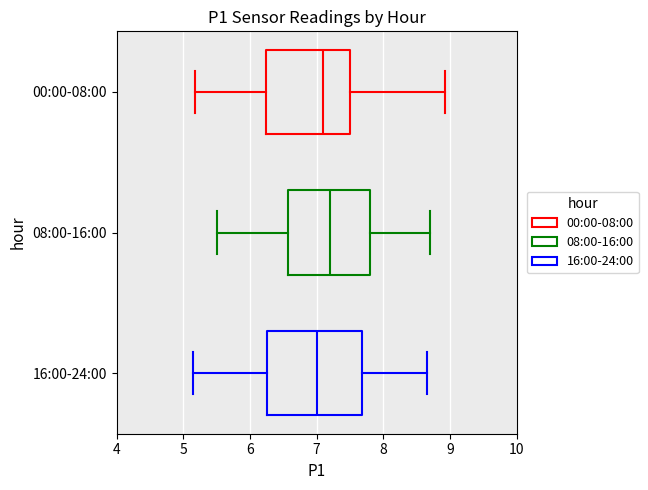

Reading bottom to top, transcribe this box plot: for each box, give where its median line is, the range the box spans, and where its two whiskers end, as read against the x-axis. The values are not printed on the chart, so give them approximately, as read against the axis.

16:00-24:00: median 7.0, box 6.3 to 7.7, whiskers 5.2 to 8.7
08:00-16:00: median 7.2, box 6.6 to 7.8, whiskers 5.5 to 8.7
00:00-08:00: median 7.1, box 6.2 to 7.5, whiskers 5.2 to 8.9